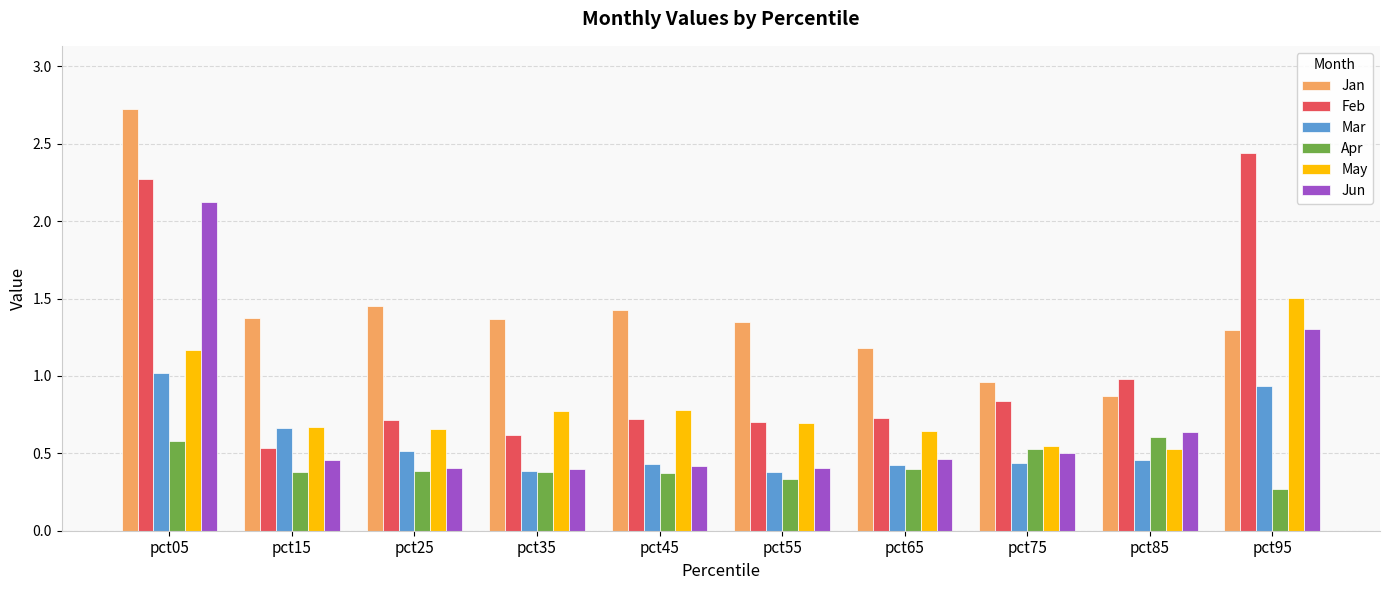

What is the greatest value displayed?

2.7